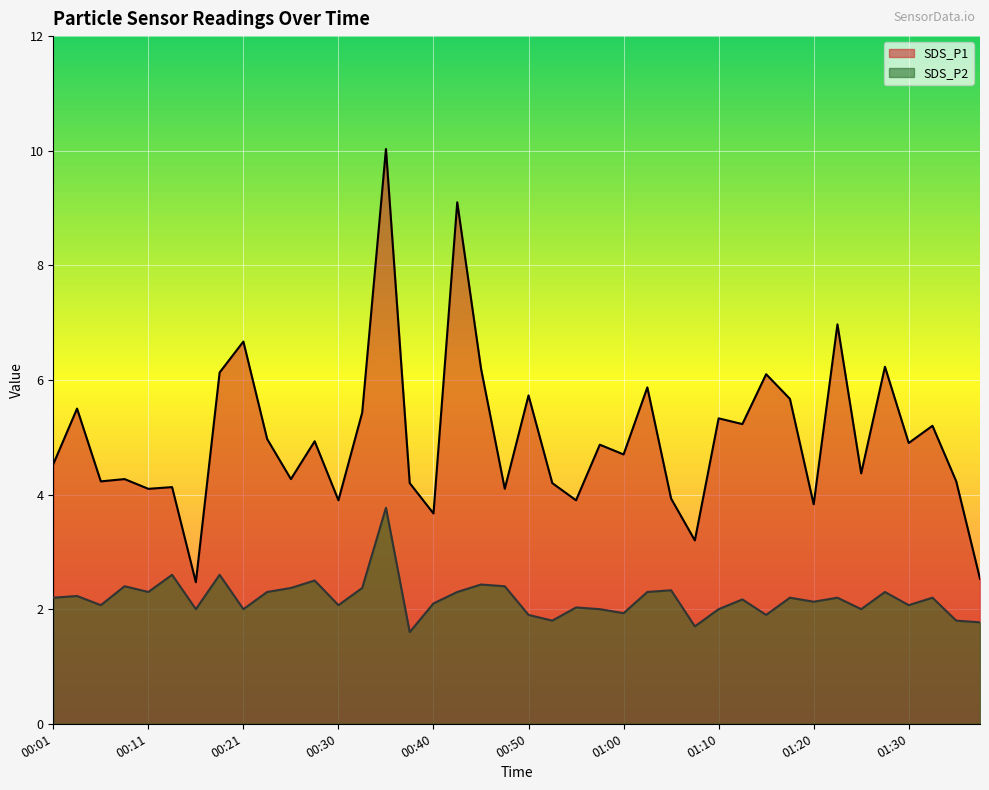

What is the difference between the second highest and second lowest values in the SDS_P1 series?

6.6